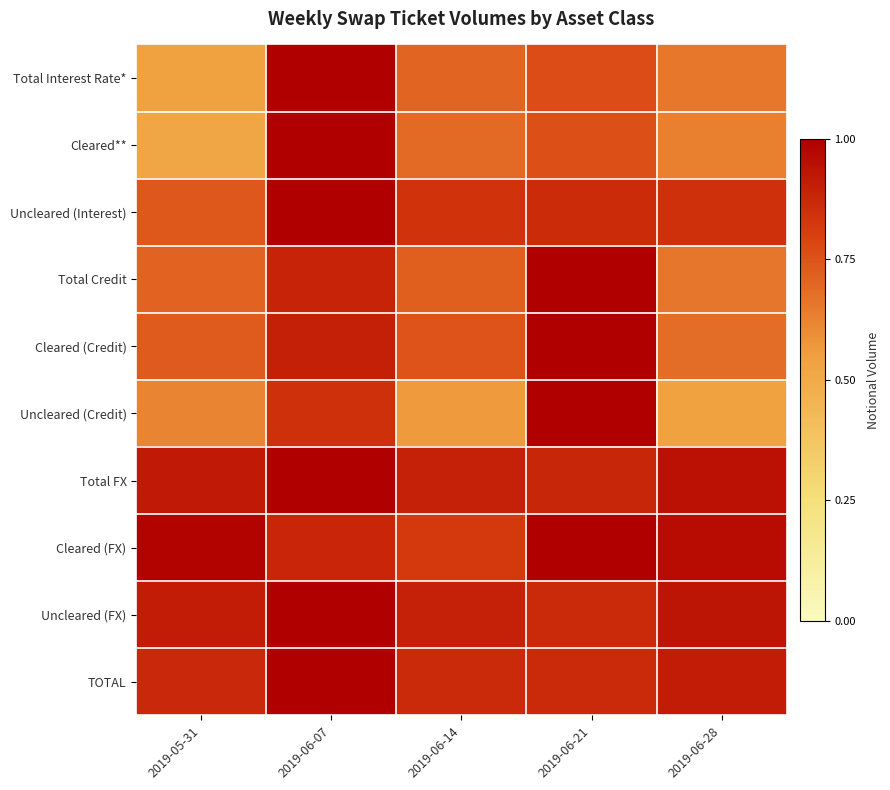

Reading left to right, what are all the values shown in this chart?

Total Interest Rate*: 2019-05-31=0.5	2019-06-07=1.0	2019-06-14=0.7	2019-06-21=0.8	2019-06-28=0.7
Cleared**: 2019-05-31=0.5	2019-06-07=1.0	2019-06-14=0.7	2019-06-21=0.8	2019-06-28=0.6
Uncleared (Interest): 2019-05-31=0.7	2019-06-07=1.0	2019-06-14=0.8	2019-06-21=0.9	2019-06-28=0.8
Total Credit: 2019-05-31=0.7	2019-06-07=0.9	2019-06-14=0.7	2019-06-21=1.0	2019-06-28=0.7
Cleared (Credit): 2019-05-31=0.7	2019-06-07=0.9	2019-06-14=0.7	2019-06-21=1.0	2019-06-28=0.7
Uncleared (Credit): 2019-05-31=0.6	2019-06-07=0.8	2019-06-14=0.6	2019-06-21=1.0	2019-06-28=0.5
Total FX: 2019-05-31=0.9	2019-06-07=1.0	2019-06-14=0.9	2019-06-21=0.9	2019-06-28=0.9
Cleared (FX): 2019-05-31=1.0	2019-06-07=0.9	2019-06-14=0.8	2019-06-21=1.0	2019-06-28=1.0
Uncleared (FX): 2019-05-31=0.9	2019-06-07=1.0	2019-06-14=0.9	2019-06-21=0.9	2019-06-28=0.9
TOTAL: 2019-05-31=0.9	2019-06-07=1.0	2019-06-14=0.9	2019-06-21=0.9	2019-06-28=0.9